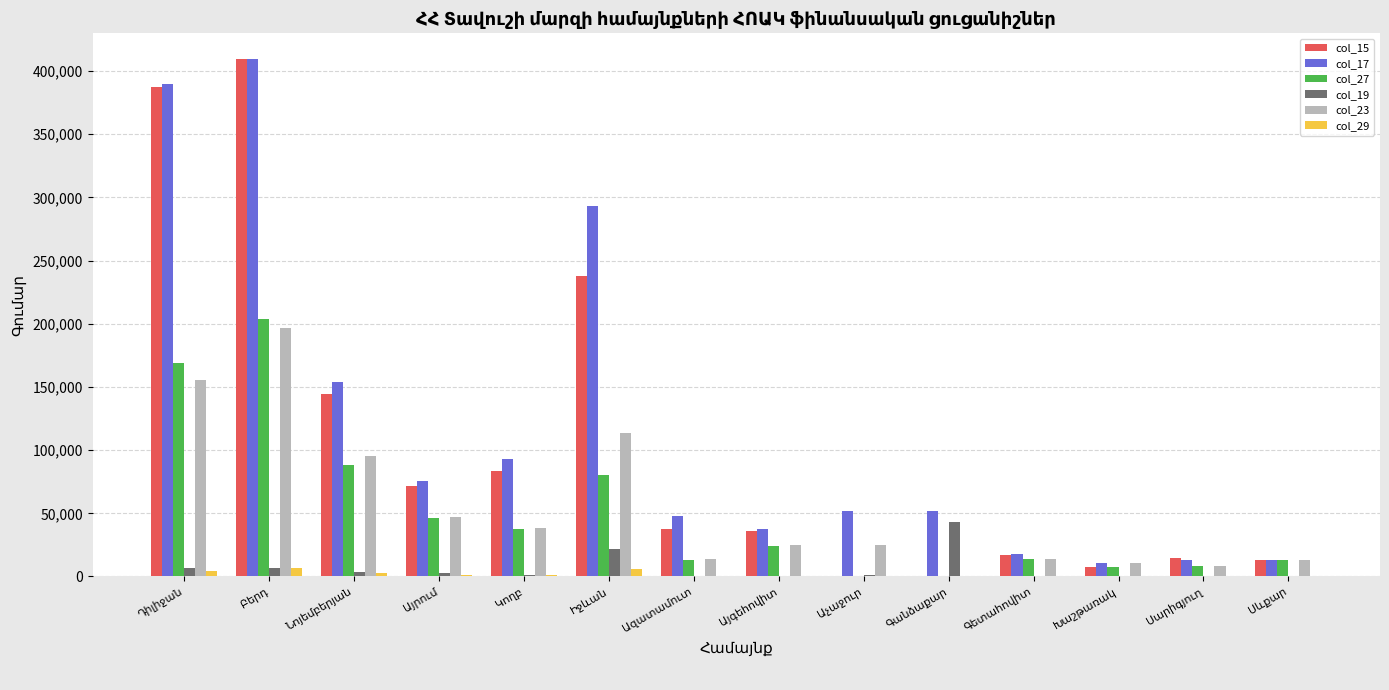

How many data points does each series have?

14